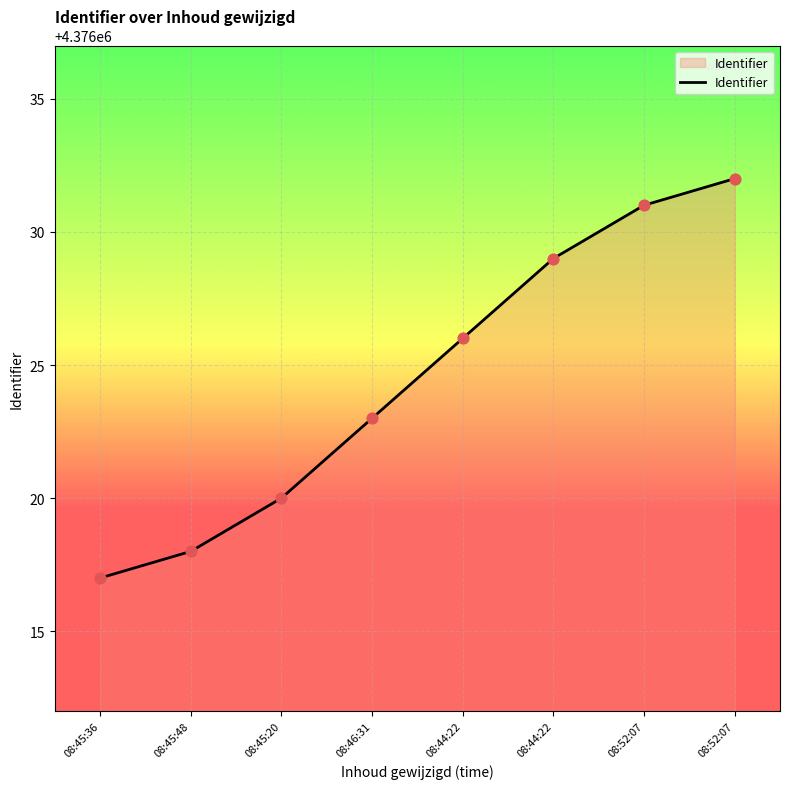

Approximately how many times larger is the value at 08:52:07 compared to 08:46:31?

1.0